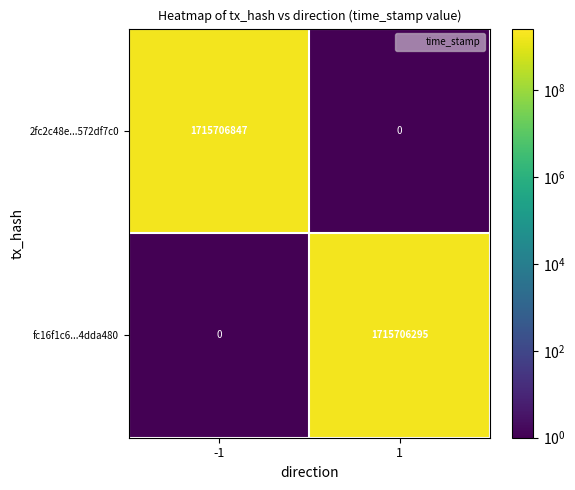

What is the sum of all 2fc2c48e...572df7c0 values?

1715706847